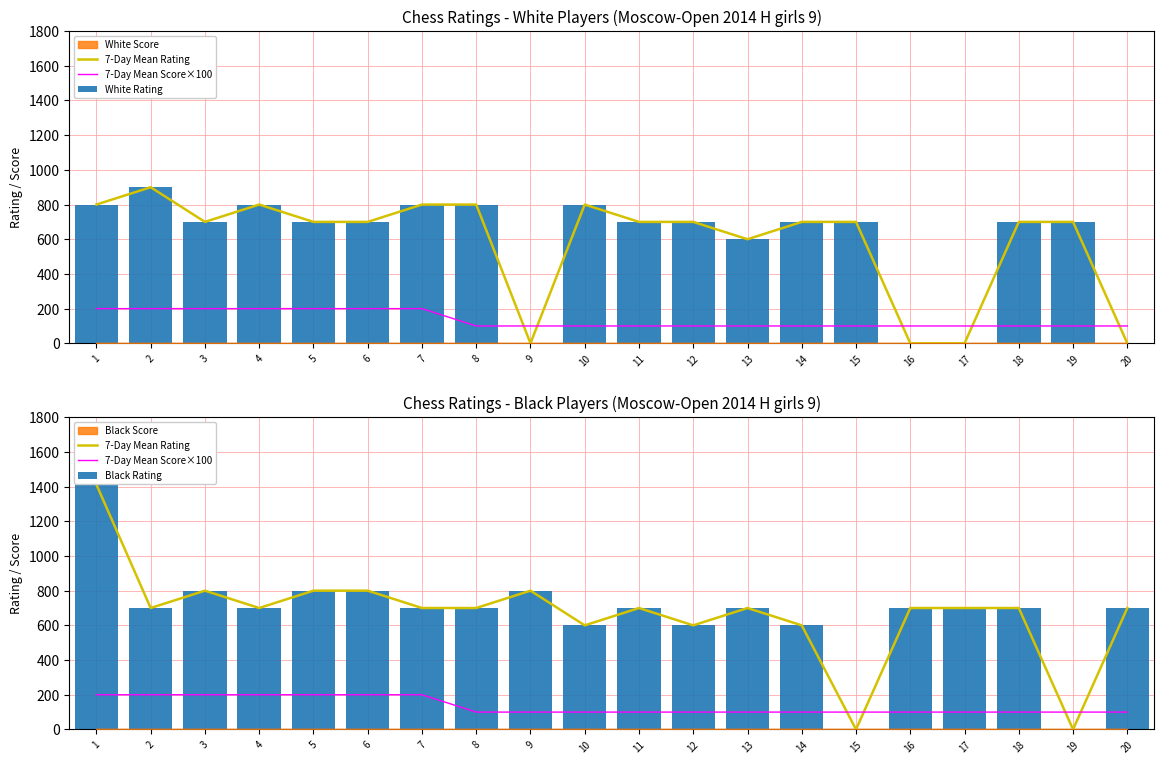

Reading left to right, what are all the values shown in this chart?

7-Day Mean Rating: 1=1412	2=700	3=800	4=700	5=800	6=800	7=700	8=700	9=800	10=600	11=700	12=600	13=700	14=600	15=0	16=700	17=700	18=700	19=0	20=700
7-Day Mean Score×100: 1=200	2=200	3=200	4=200	5=200	6=200	7=200	8=100	9=100	10=100	11=100	12=100	13=100	14=100	15=100	16=100	17=100	18=100	19=100	20=100
White Rating: 1=800	2=900	3=700	4=800	5=700	6=700	7=800	8=800	9=0	10=800	11=700	12=700	13=600	14=700	15=700	16=0	17=0	18=700	19=700	20=0
Black Rating: 1=1412	2=700	3=800	4=700	5=800	6=800	7=700	8=700	9=800	10=600	11=700	12=600	13=700	14=600	15=0	16=700	17=700	18=700	19=0	20=700